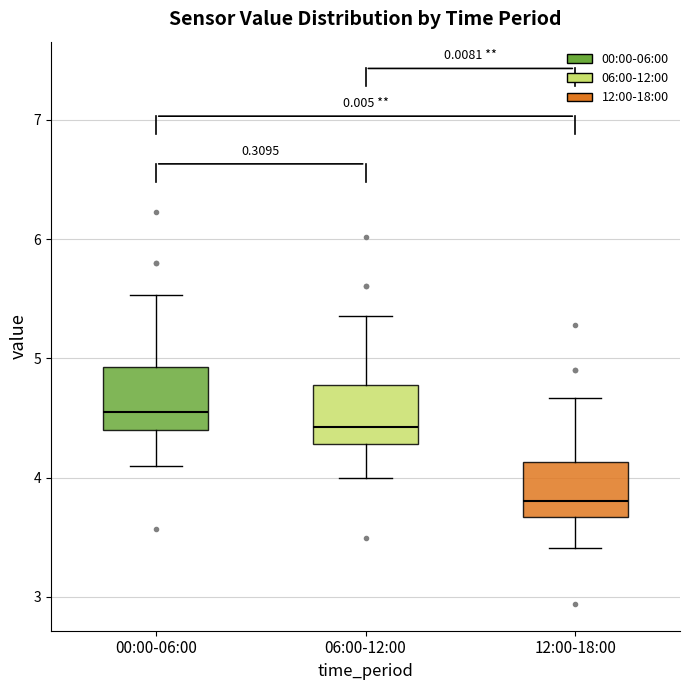

Which box's median line is the lowest?

12:00-18:00